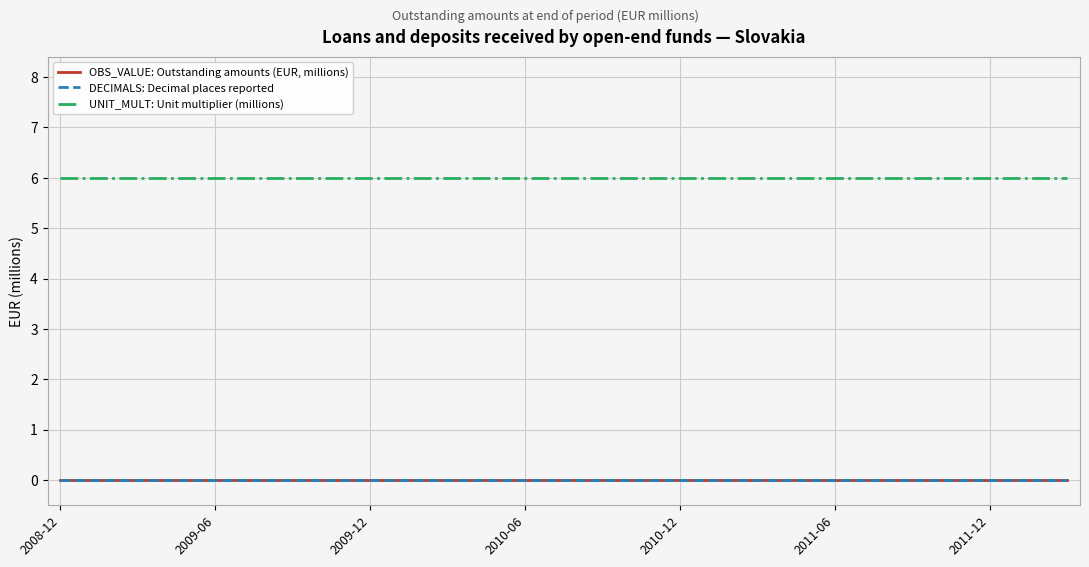

True or false: OBS_VALUE: Outstanding amounts (EUR, millions) has more than 0 points higher than both neighbors.

False